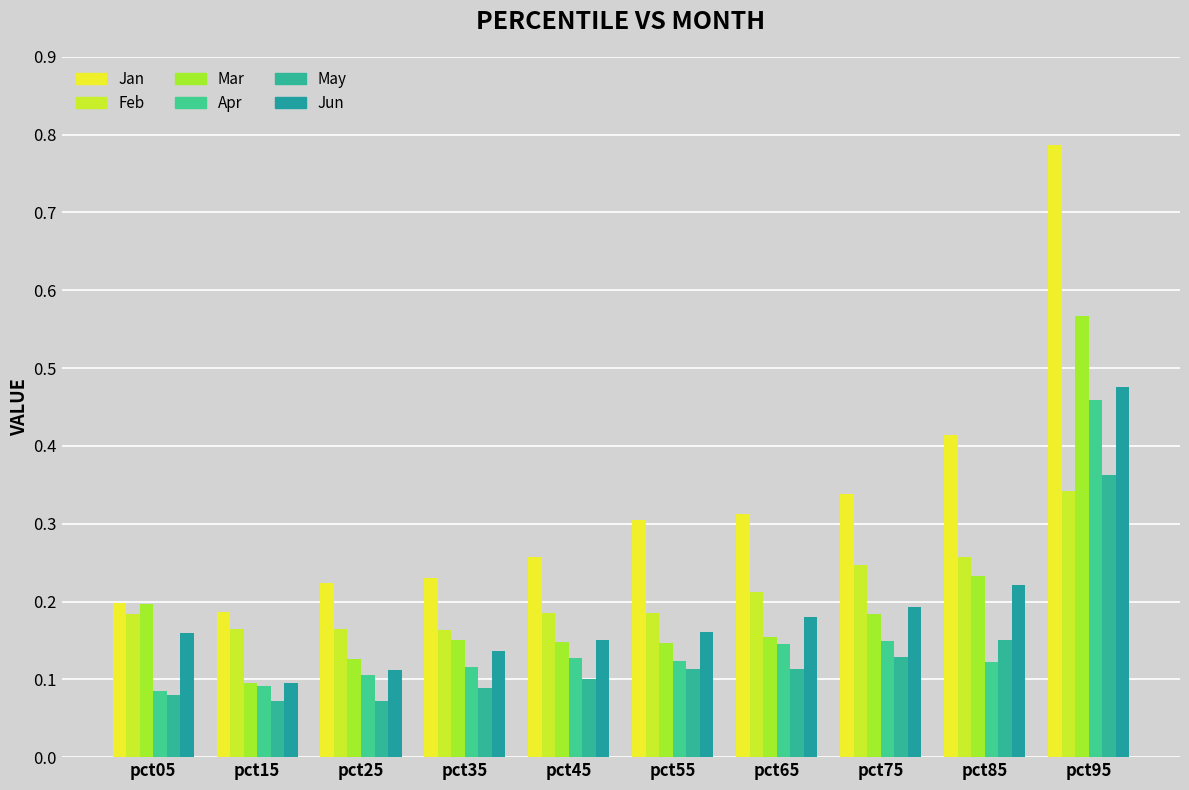

Which category has the highest value in the Mar series?

pct95